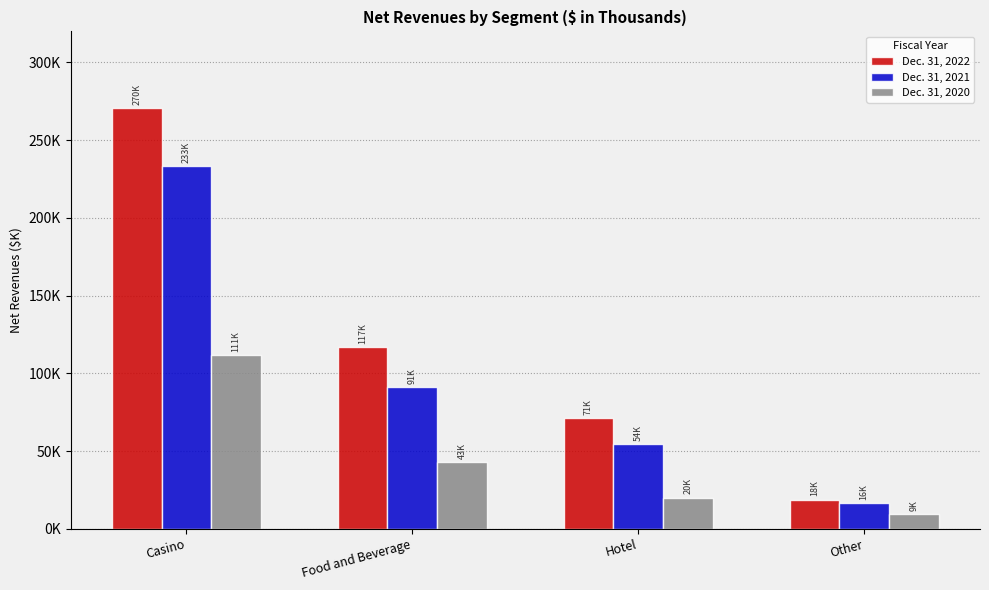

What position from the right is Food and Beverage?

3